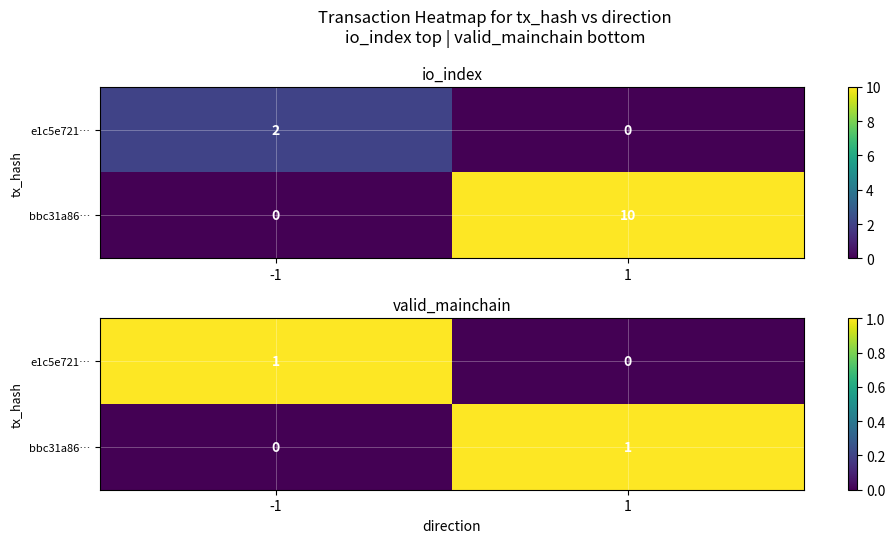

What is the sum of the bbc31a86… values at -1 and 1?

1